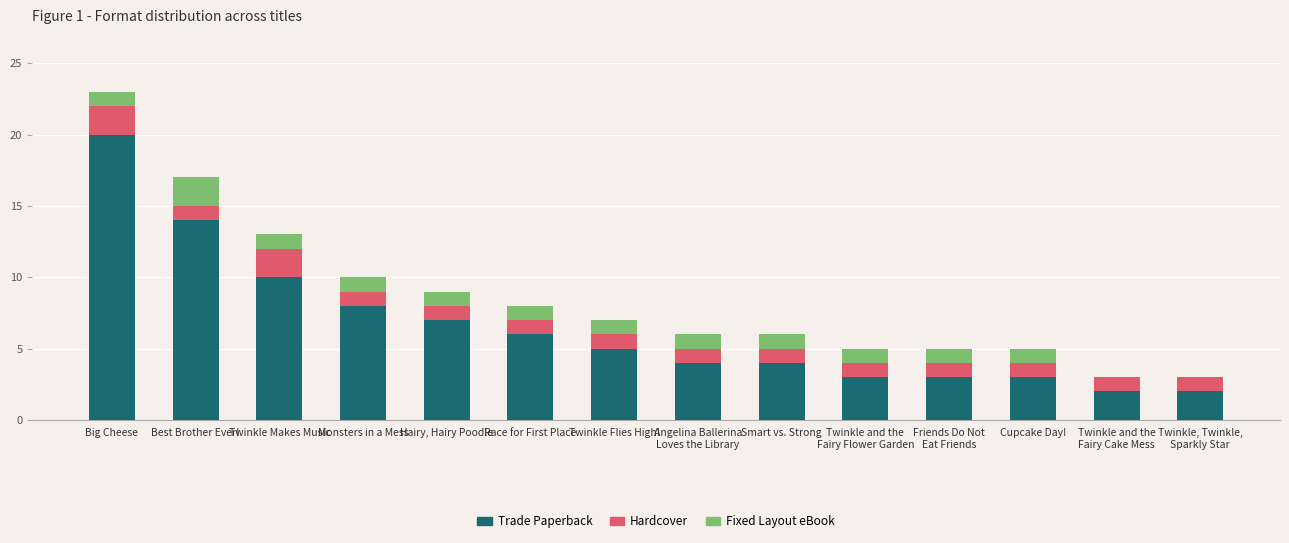

The value of Trade Paperback at Race for First Place is 8. True or false?

False